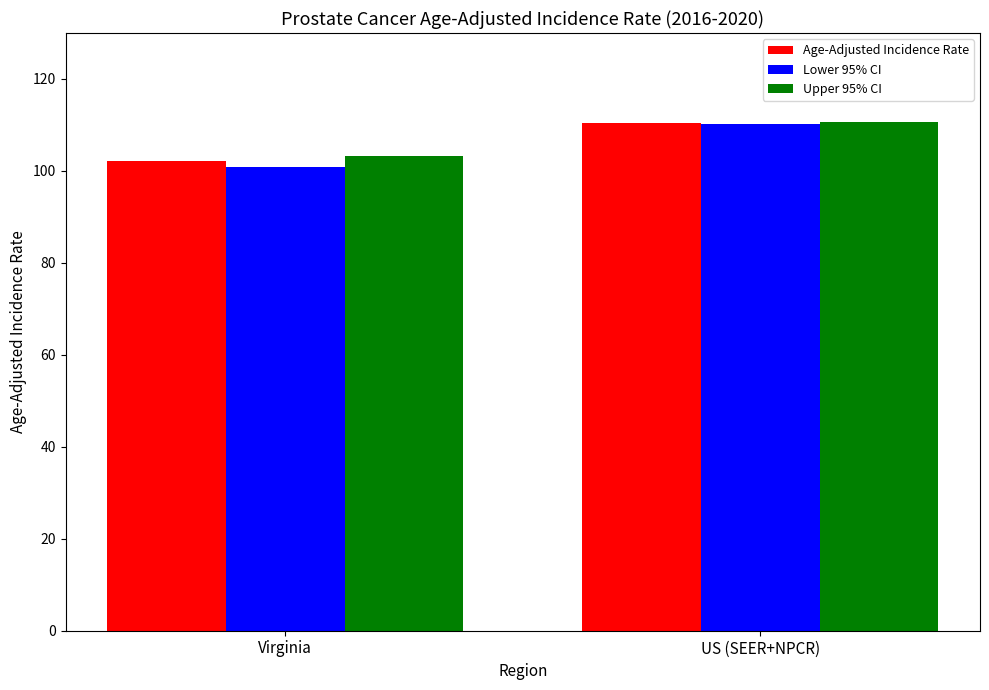

At which label does Upper 95% CI reach its peak?

US (SEER+NPCR)